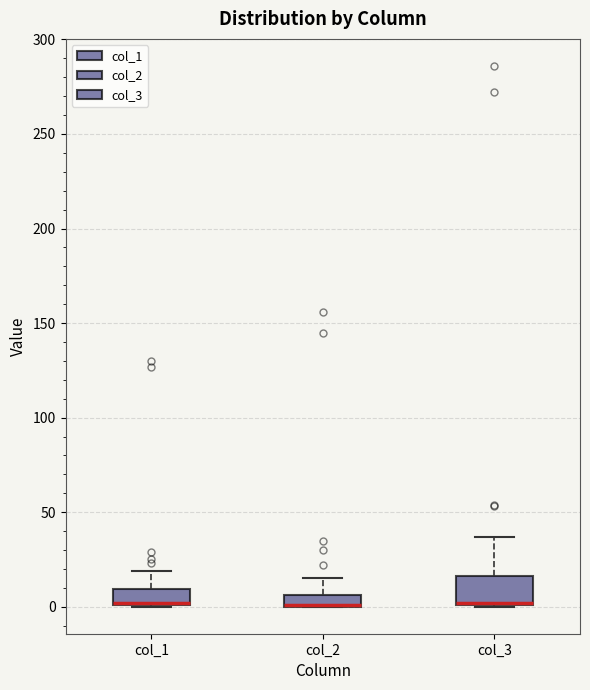

Comparing the boxes themselves (not the whiskers), which one is the tallest?

col_3